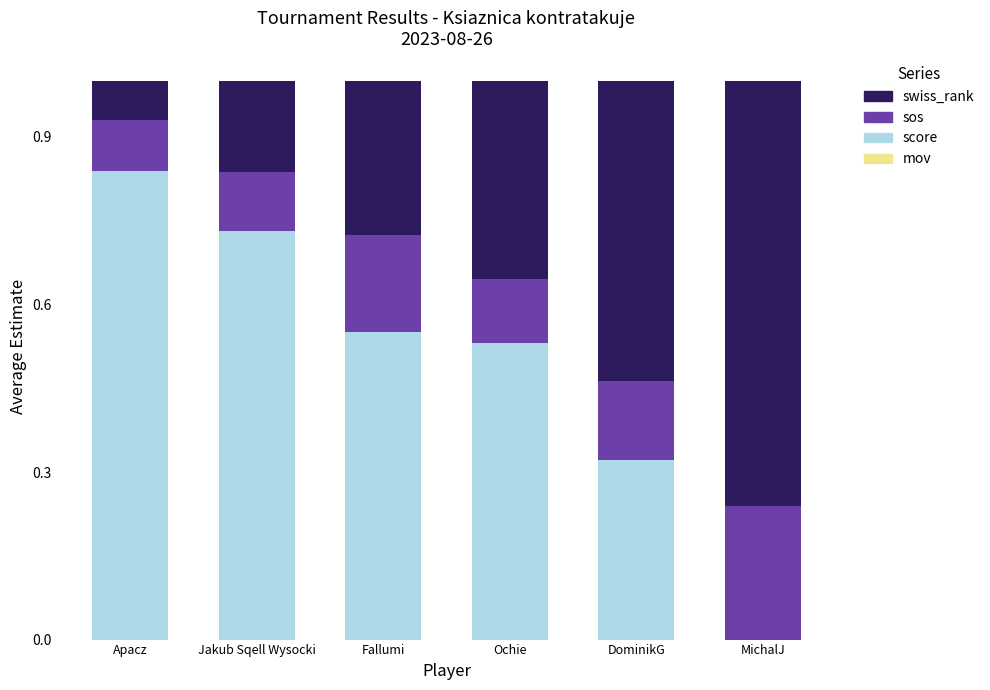

Count the number of categories in the chart.

6